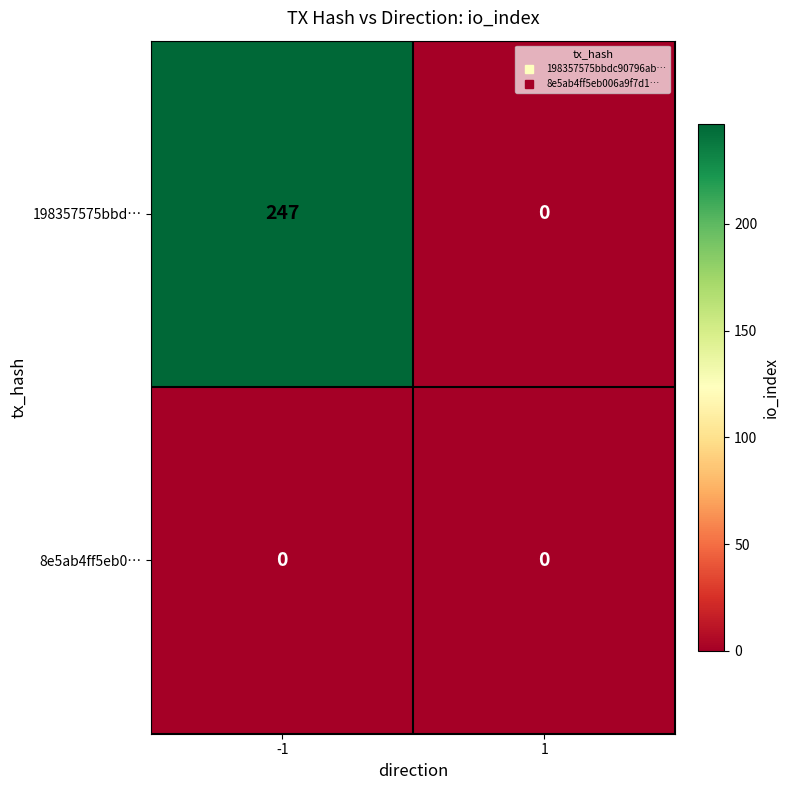

Rank the series by their average value, from lowest to highest.

8e5ab4ff5eb0…, 198357575bbd…